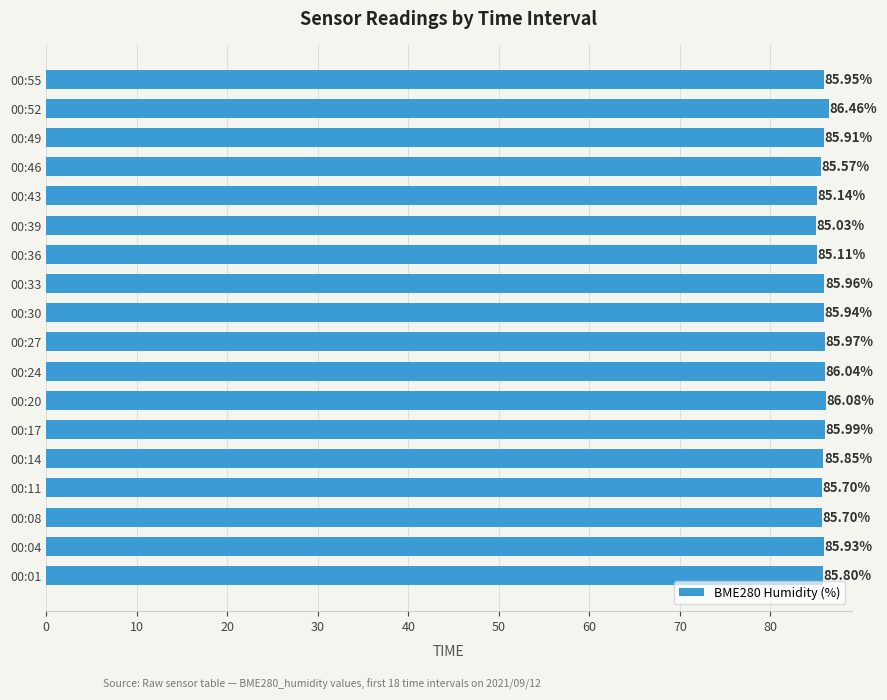

What is the sum of the values at 00:30 and 00:52?

172.4